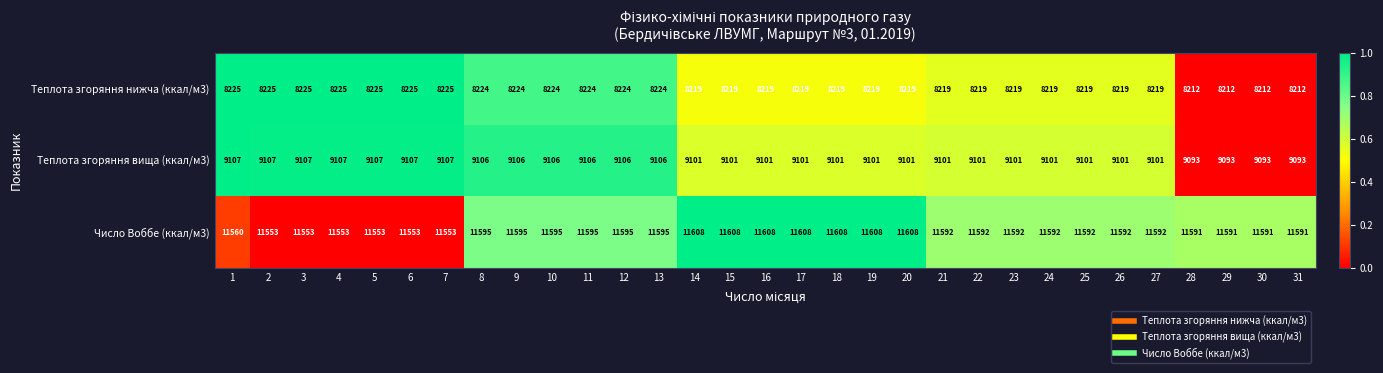

What is the minimum value for Теплота згоряння нижча (ккал/м3)?

8212